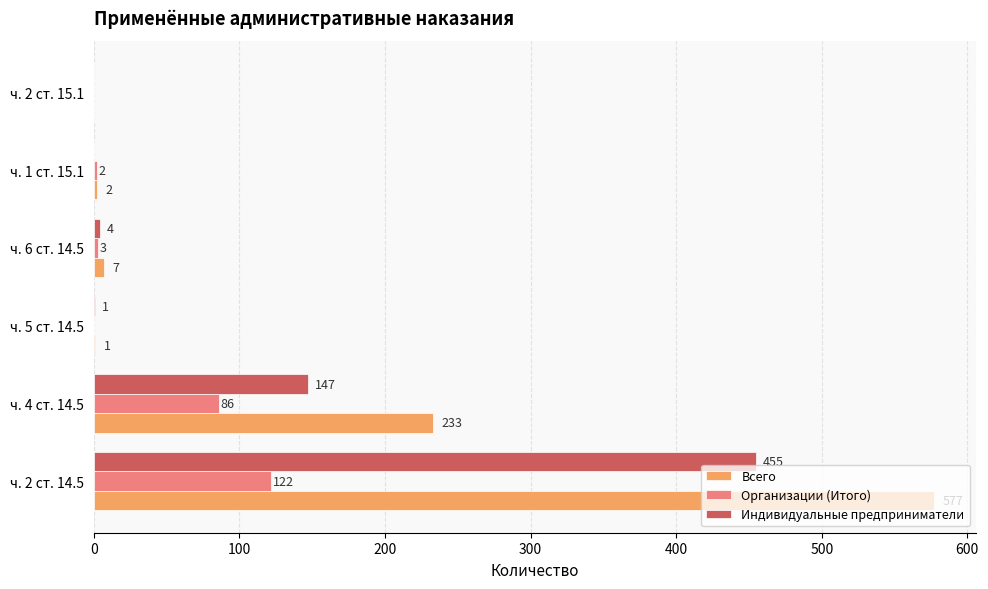

What is the sum of all Всего values?

820